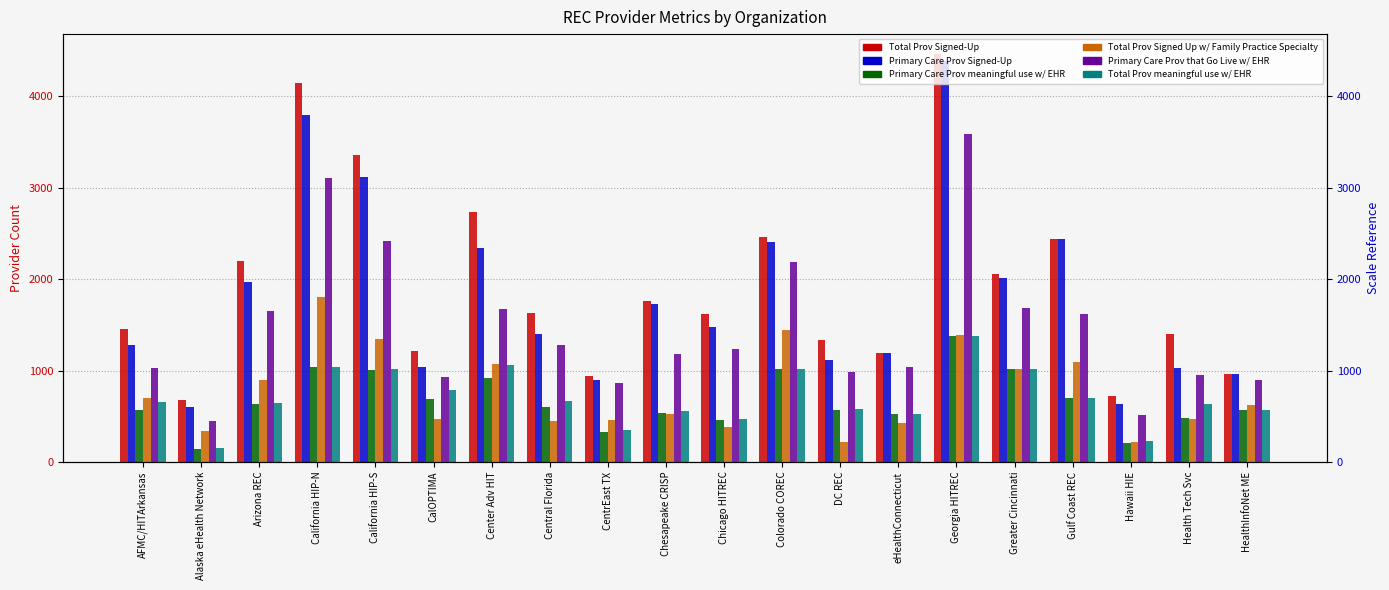

List the labels in order of Total Prov meaningful use w/ EHR value, smallest first.

Alaska eHealth Network, Hawaii HIE, CentrEast TX, Chicago HITREC, eHealthConnecticut, Chesapeake CRISP, HealthInfoNet ME, DC REC, Health Tech Svc, Arizona REC, AFMC/HITArkansas, Central Florida, Gulf Coast REC, CalOPTIMA, California HIP-S, Greater Cincinnati, Colorado COREC, California HIP-N, Center Adv HIT, Georgia HITREC